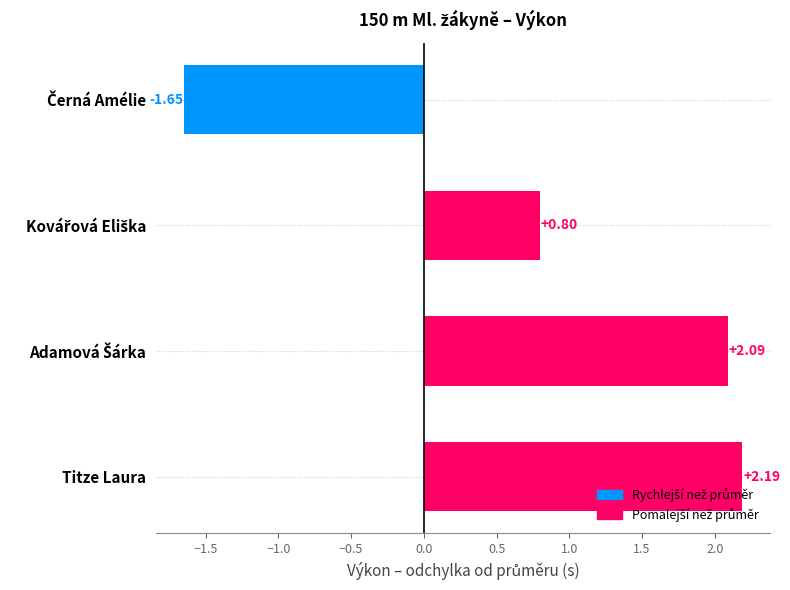

What is the sum of all values?

3.4